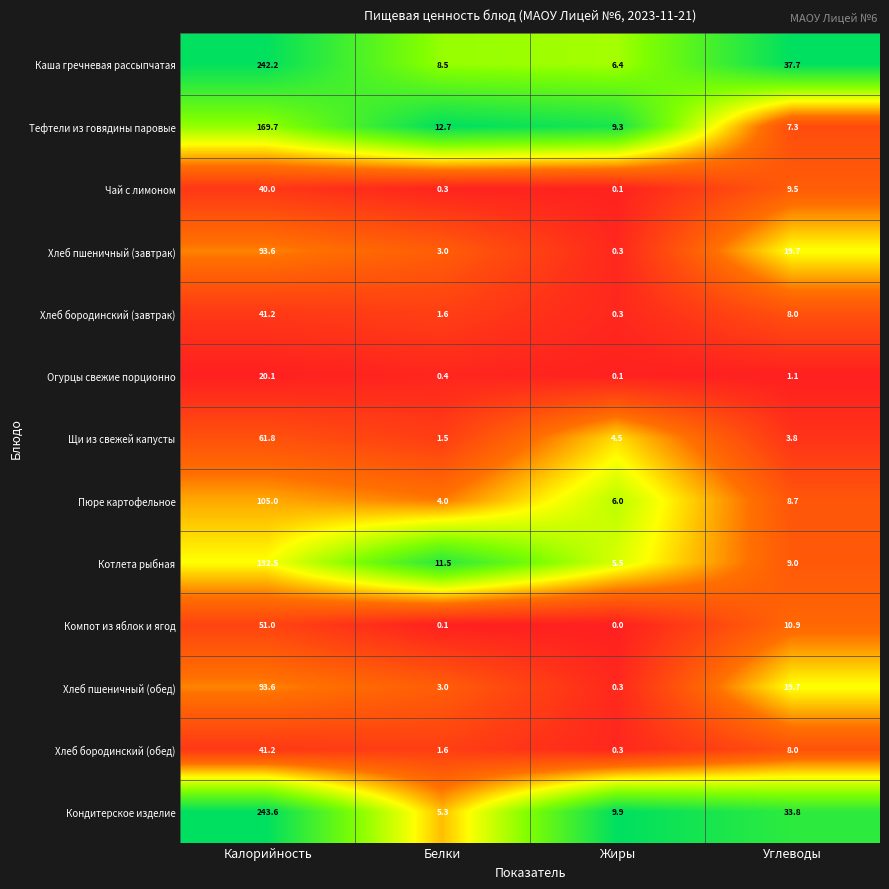

What is the sum of the Хлеб пшеничный (обед) values at Жиры and Белки?

3.3